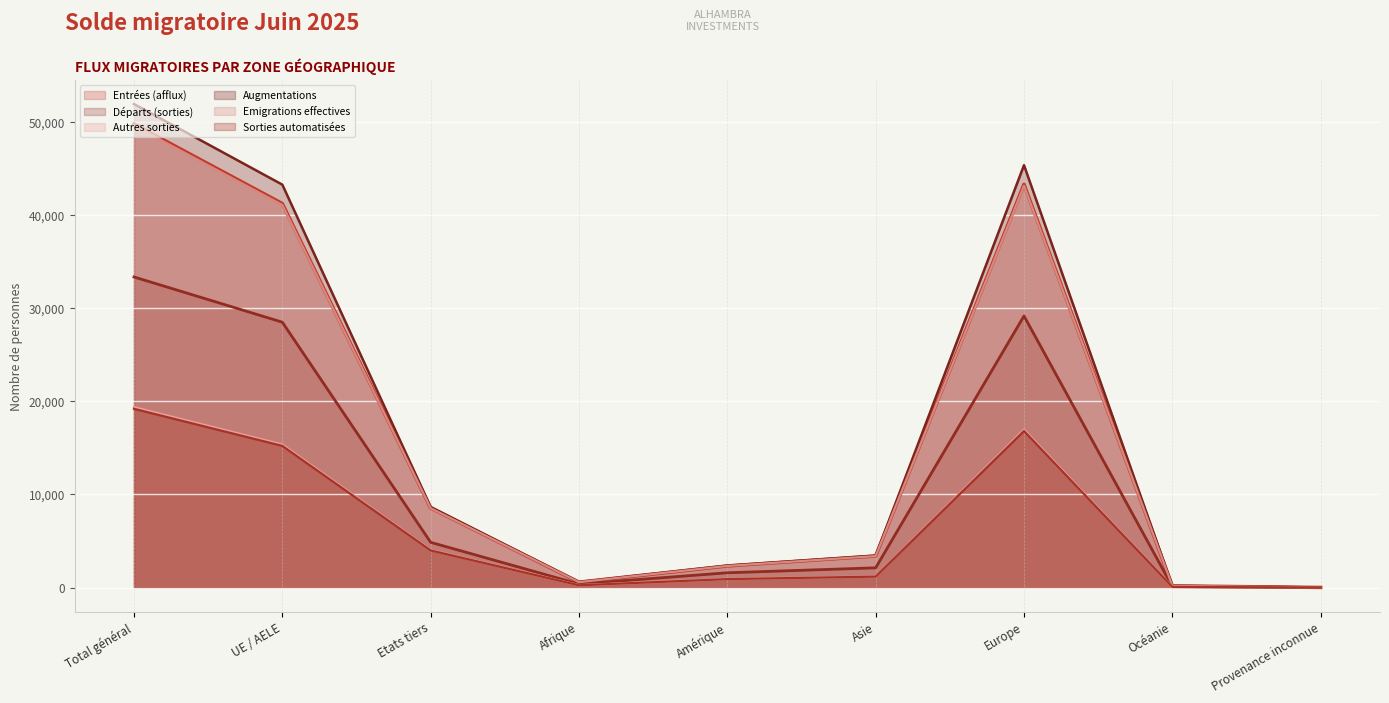

What is the label of the 5th point from the left?

Amérique